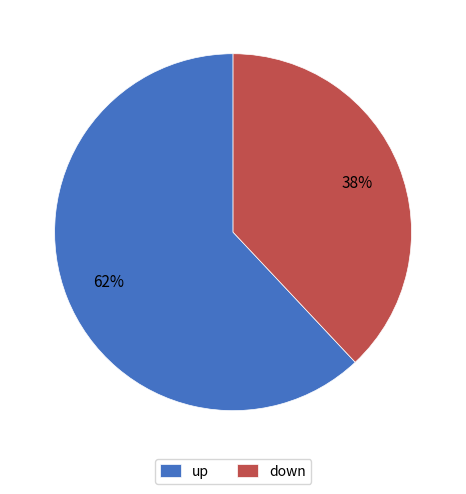

Does up represent more than half of the total?

Yes